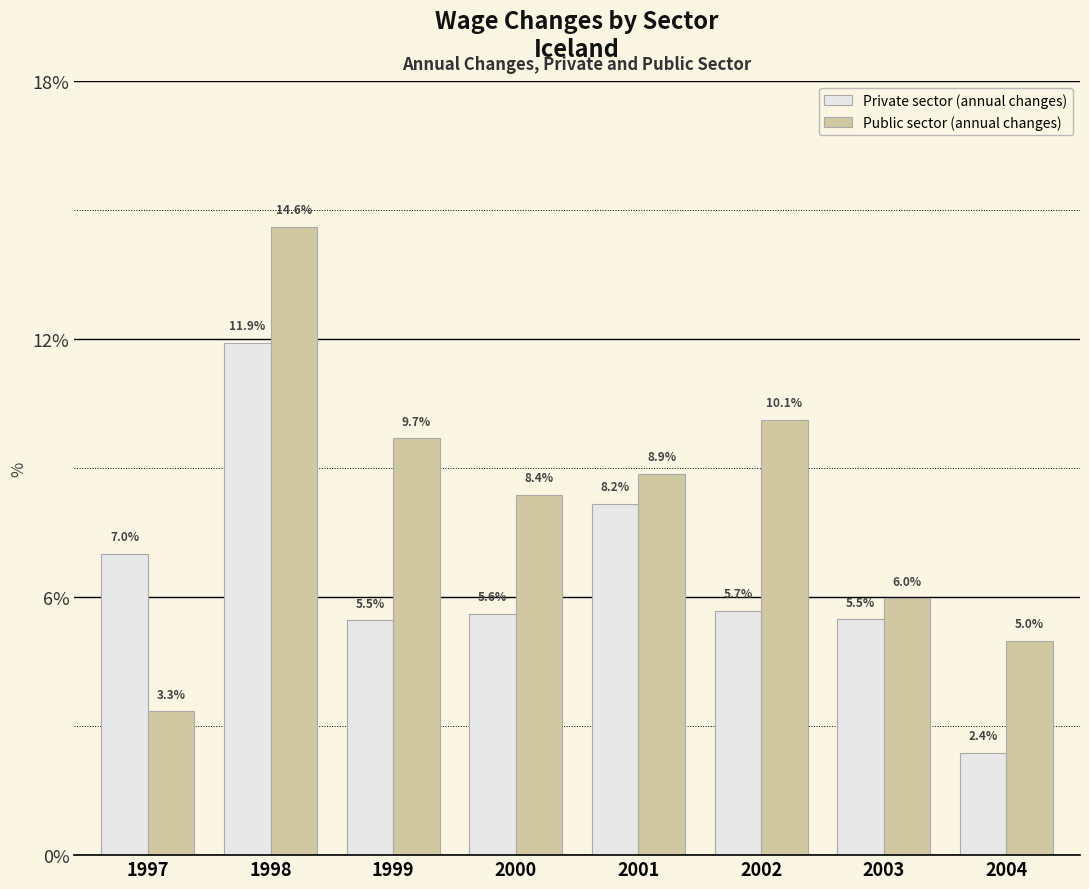

The Public sector (annual changes) series shows 10.1 at 2002. True or false?

True